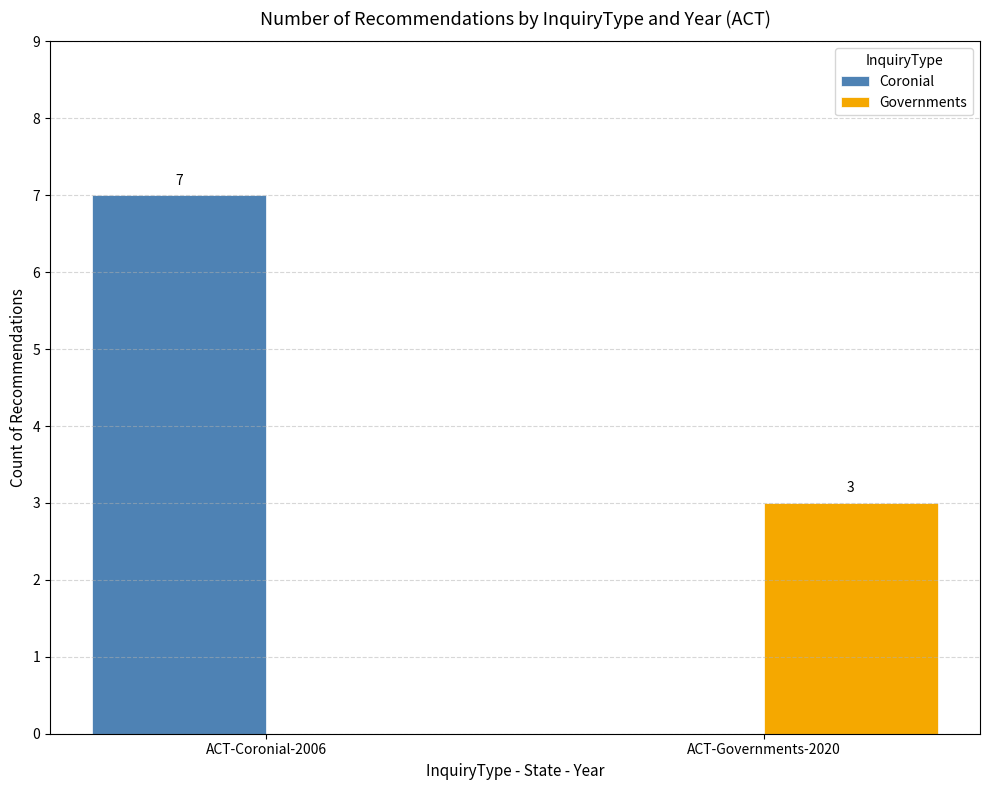

What is the maximum value shown in the chart?

7